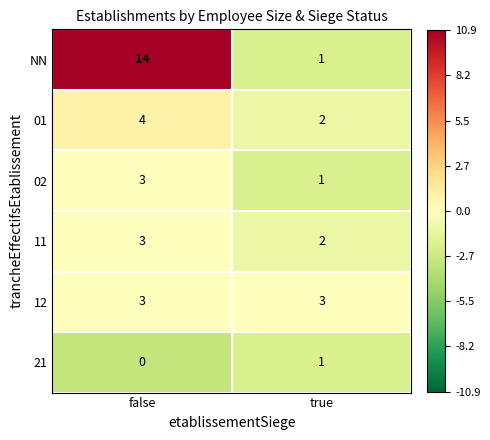

Count the number of categories in the chart.

2